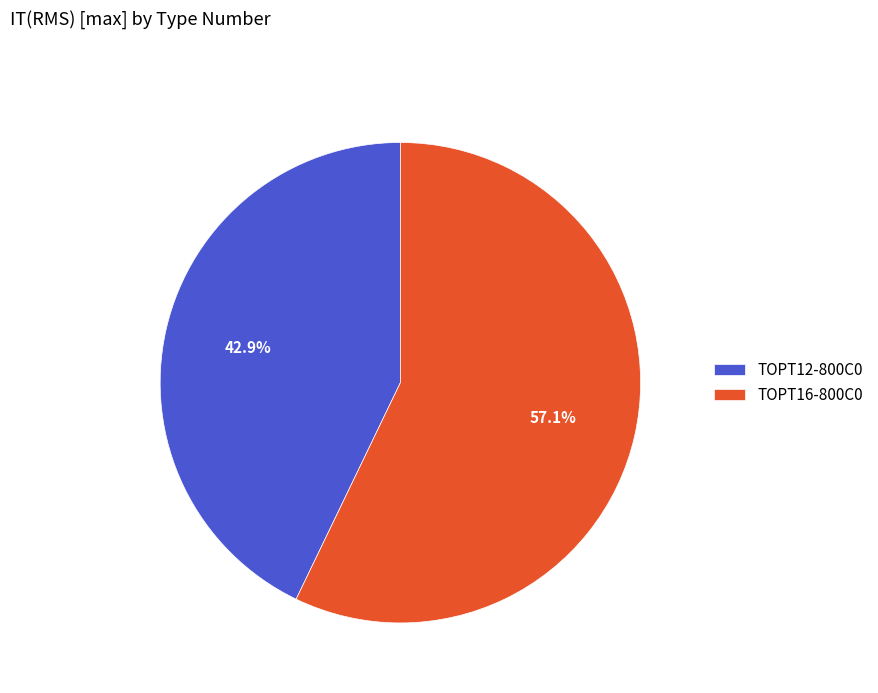

Between TOPT16-800C0 and TOPT12-800C0, which is larger?

TOPT16-800C0